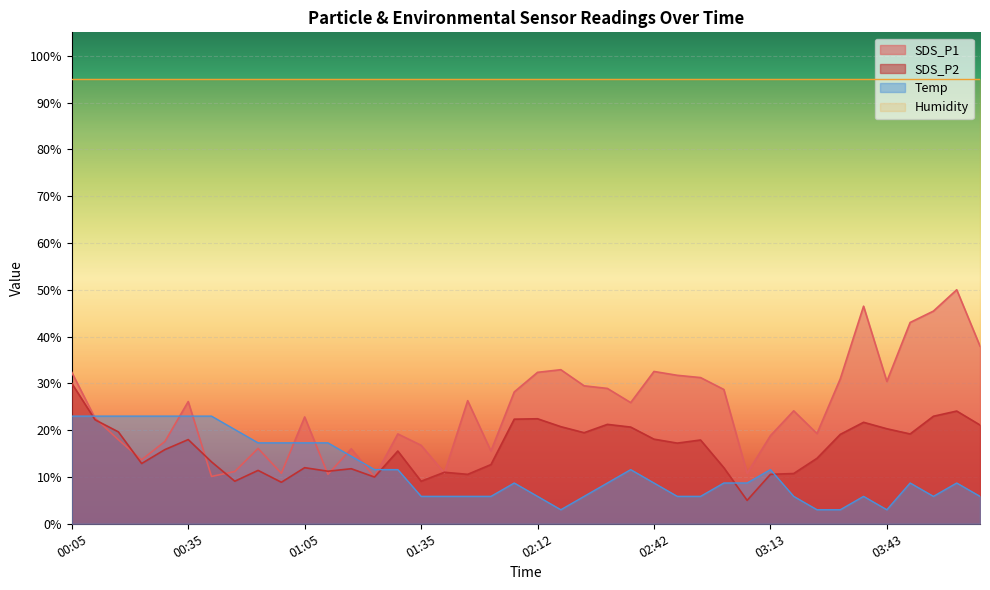

Between 00:47 and 00:29, which is larger?

00:29